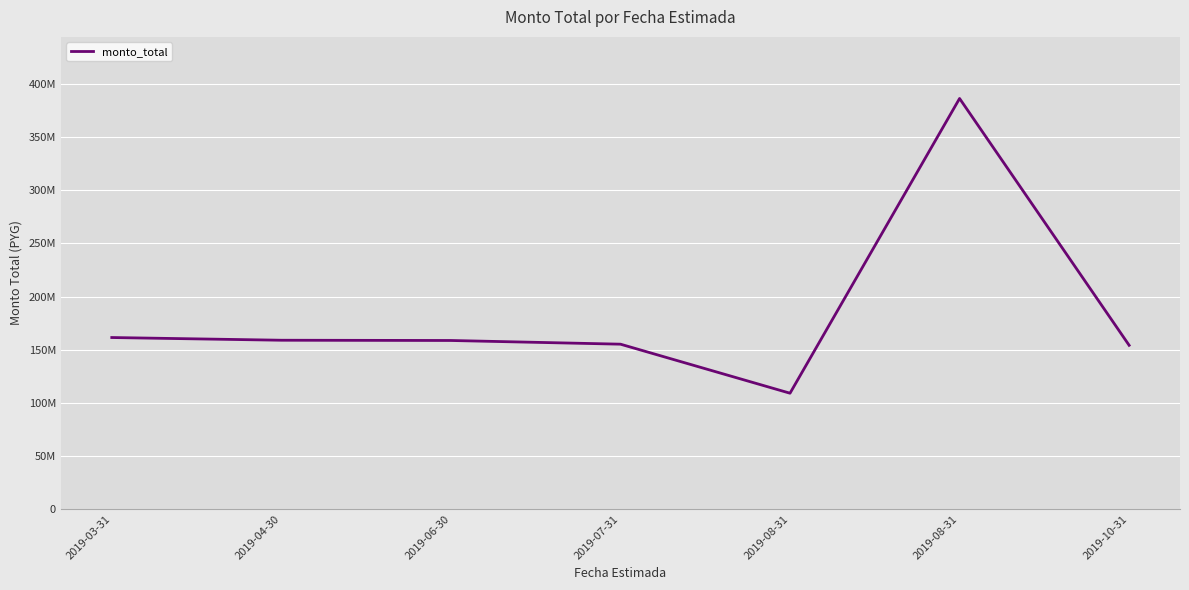

Reading left to right, extract all data points from this chart.

2019-03-31=161500030	2019-04-30=158950000	2019-06-30=158716484	2019-07-31=155238700	2019-08-31=109090700	2019-08-31=386484480	2019-10-31=154192520